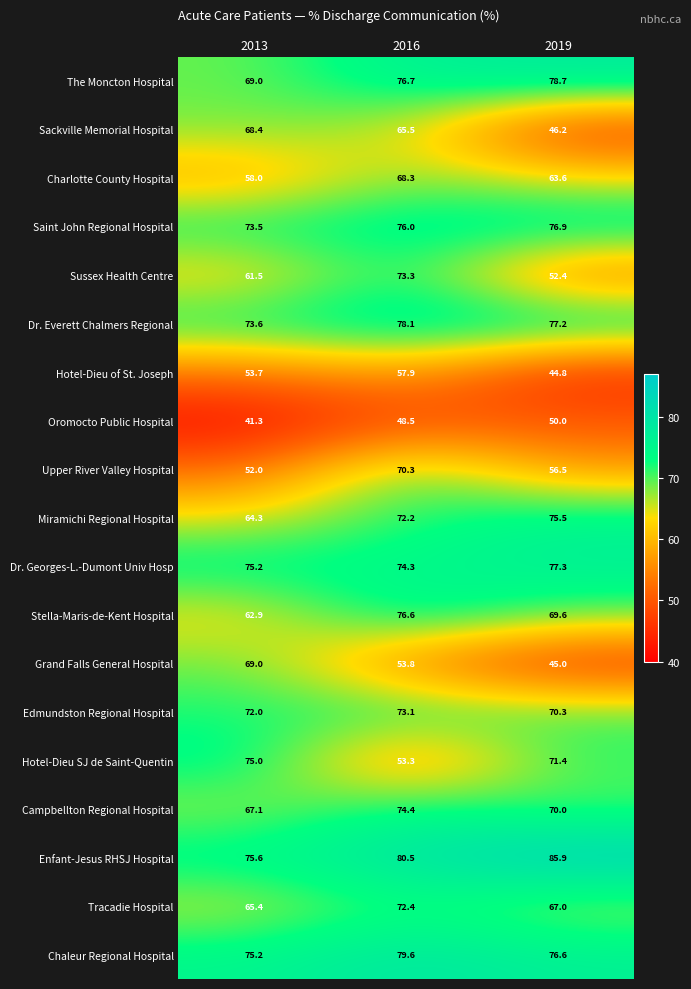

Is it true that Stella-Maris-de-Kent Hospital equals 62.9 at 2013?

True